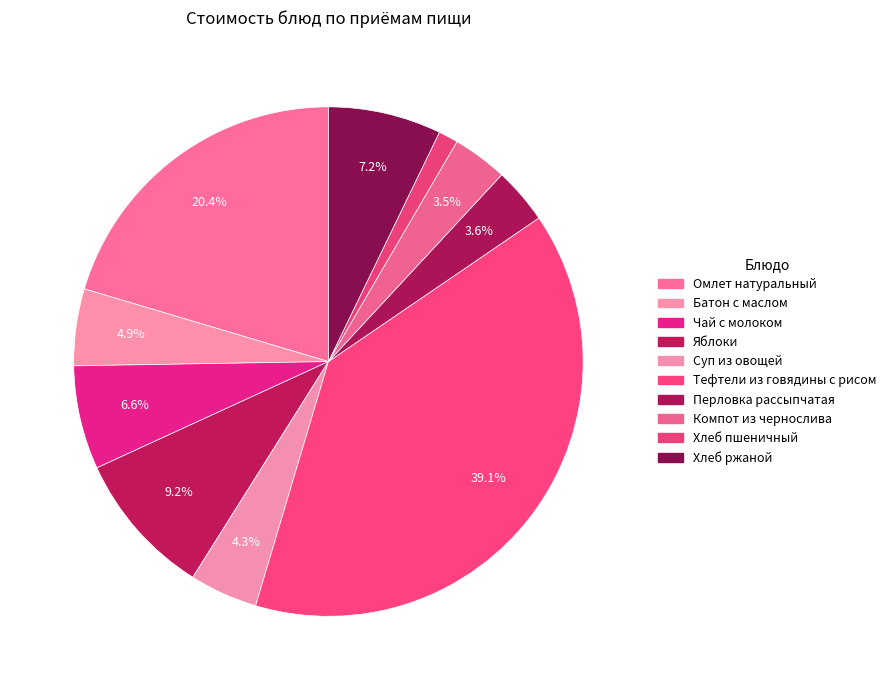

Is Хлеб ржаной the majority of the pie?

No